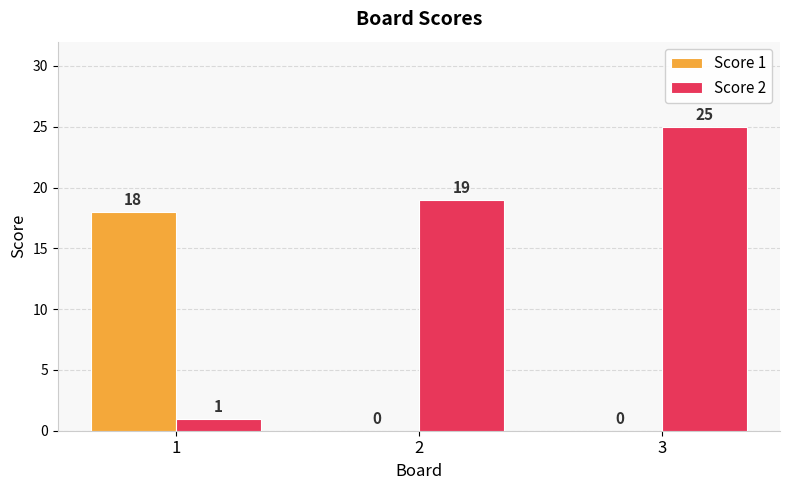

The value of Score 1 at 2 is -8. True or false?

False